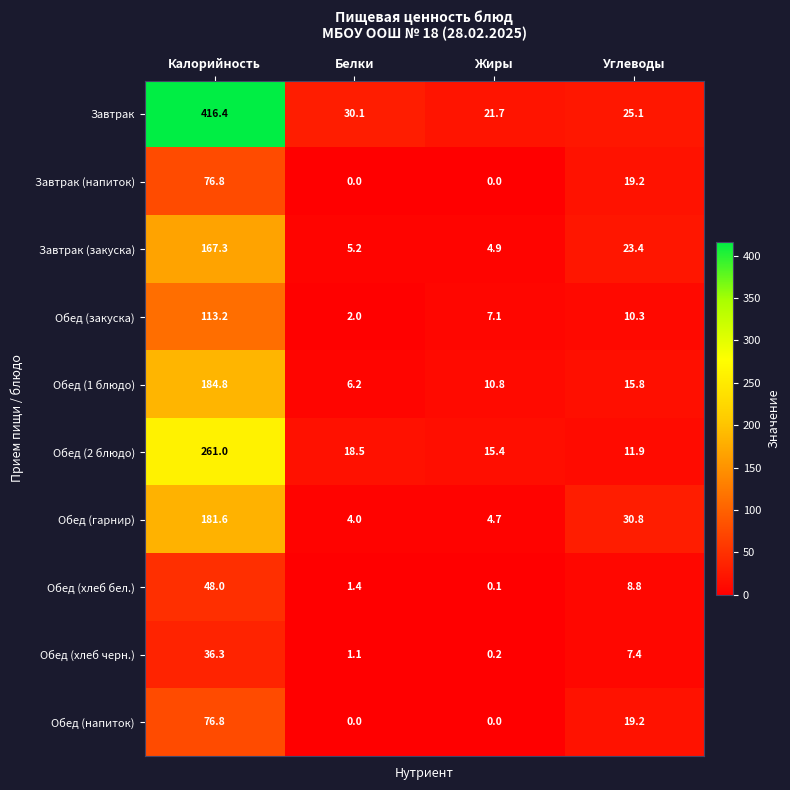

Which label corresponds to the largest value in the chart?

Калорийность